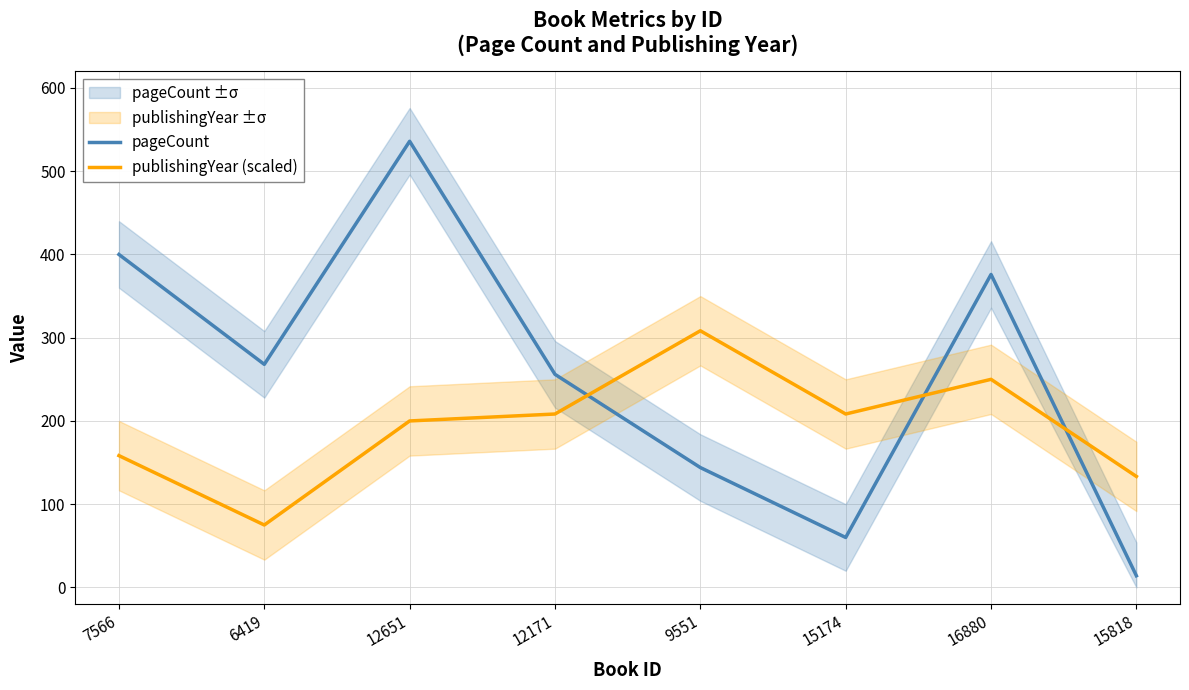

What is the difference between the highest and lowest values at 6419?

193.0